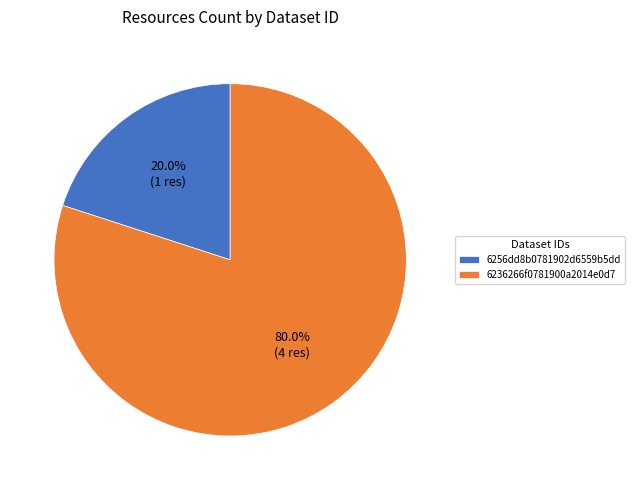

What is the largest slice in the pie chart?

6236266f0781900a2014e0d7